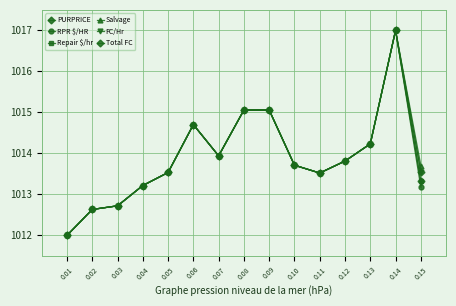

How many data points does each series have?

15